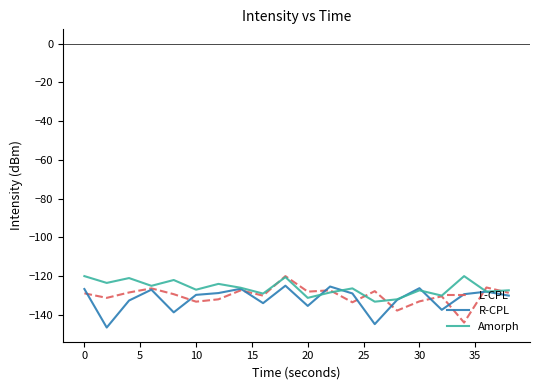

What is the minimum value for R-CPL?

-146.5